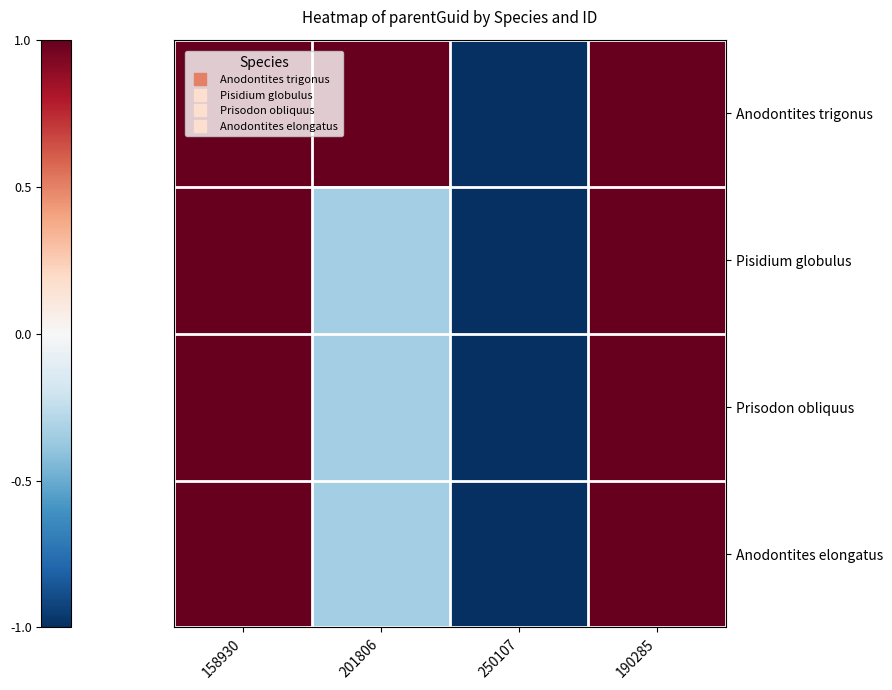

At which category is the sum across all series the highest?

158930